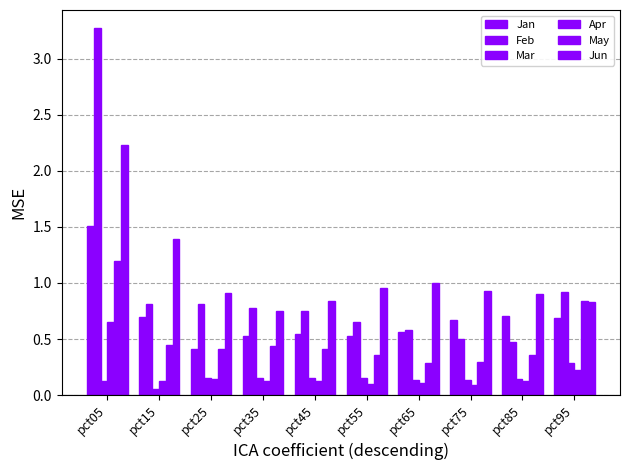

What is the approximate value of Jun at pct25?

0.9